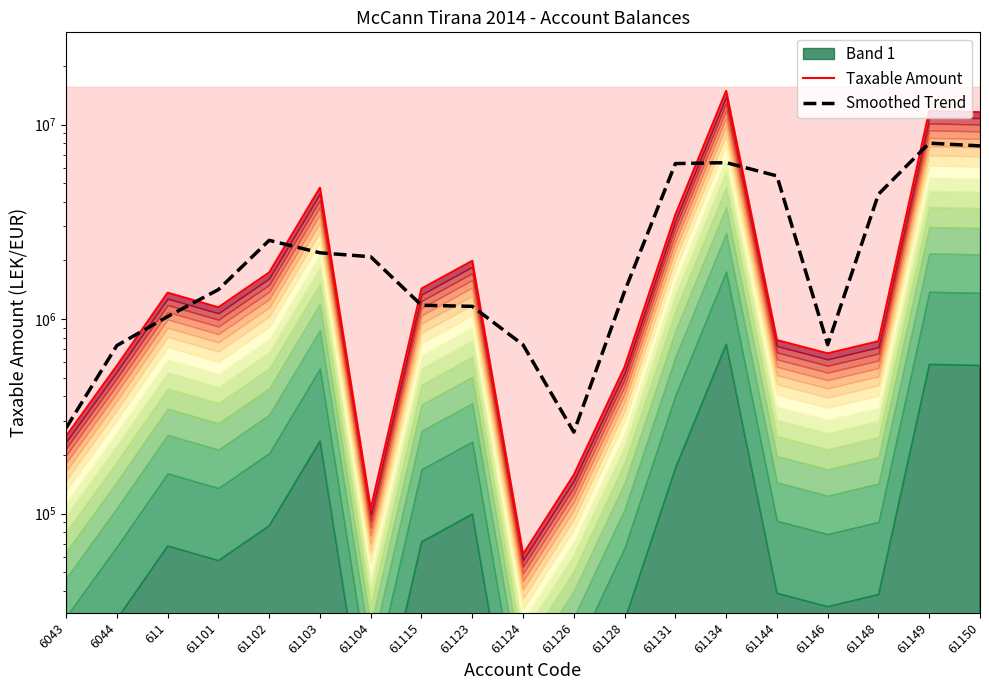

Is the value of Smoothed Trend at 6044 greater than the value of Taxable Amount at 61101?

No